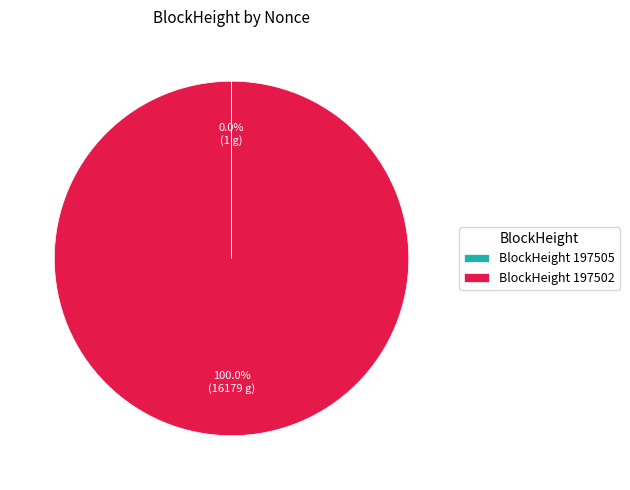

What is the largest slice in the pie chart?

BlockHeight 197502